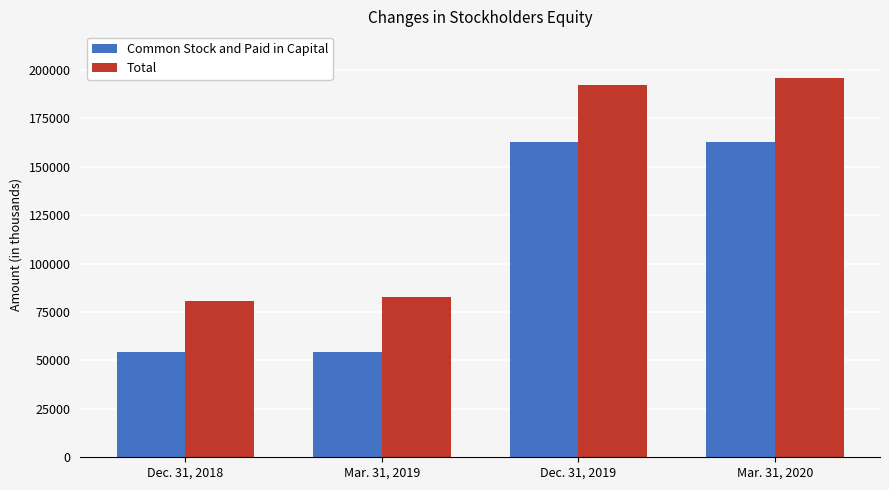

How many categories are shown in the chart?

4